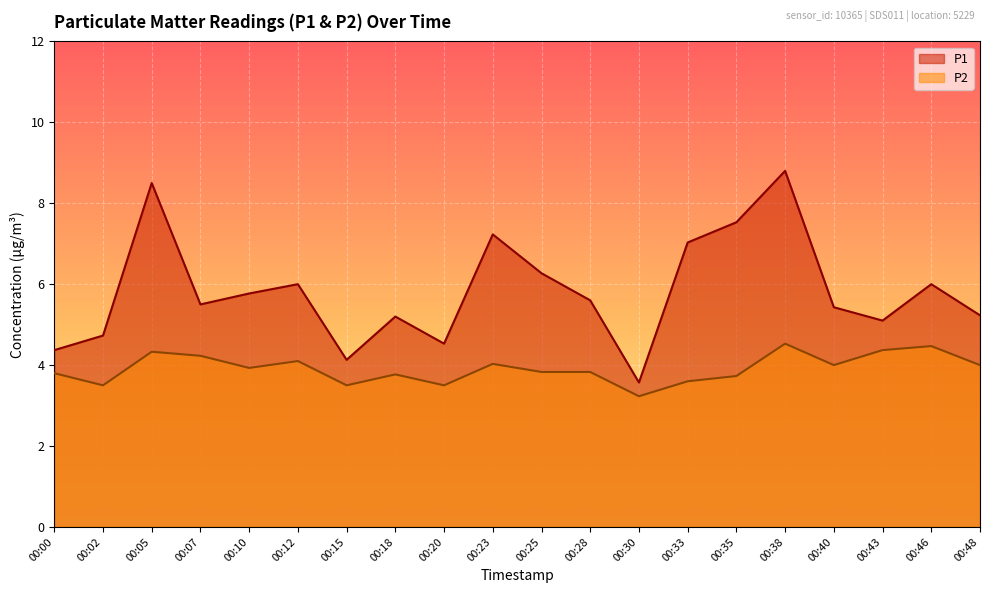

What is the value of the P1 point at the 14th from the left?

7.0